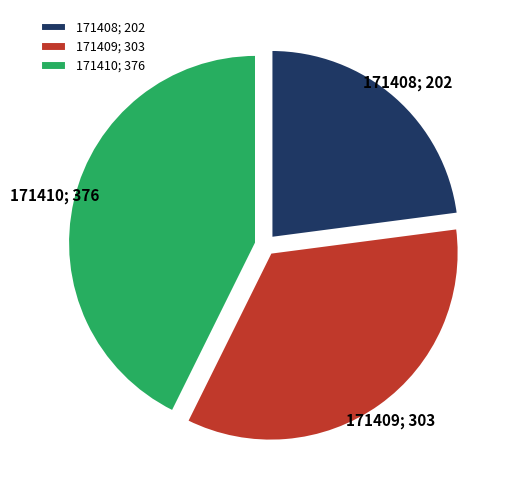

Rank the categories by value from highest to lowest.

171410, 171409, 171408